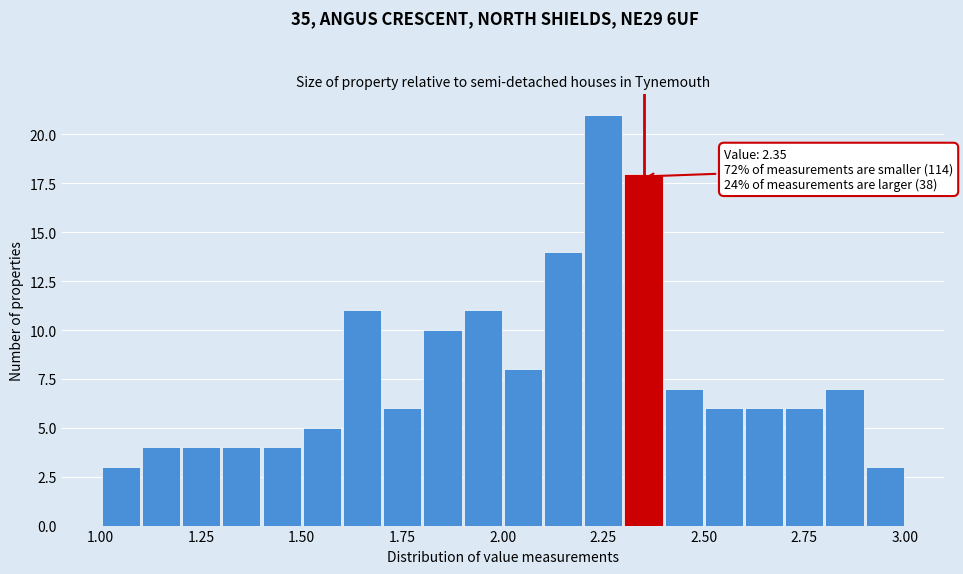

Read against the x-axis, roughly where is the centre of the tallest bar?

2.25